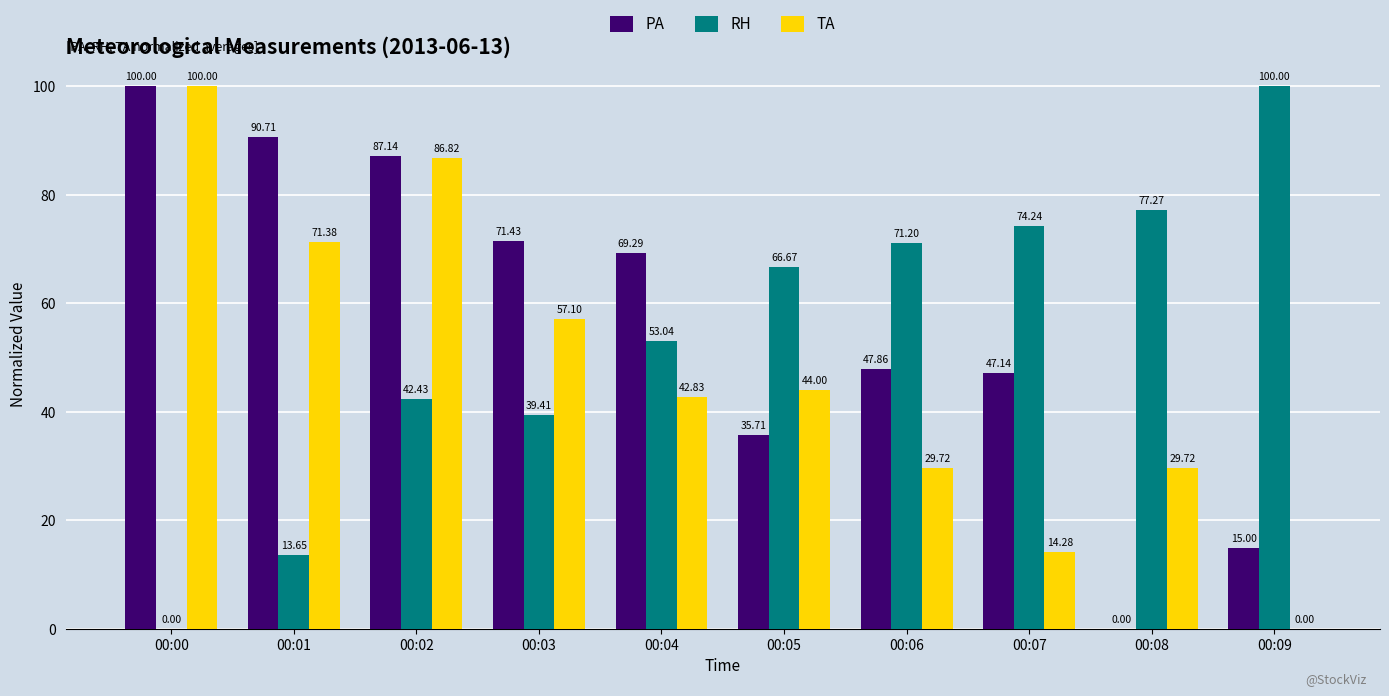

Between 00:00 and 00:06, which series saw the biggest shift?

RH